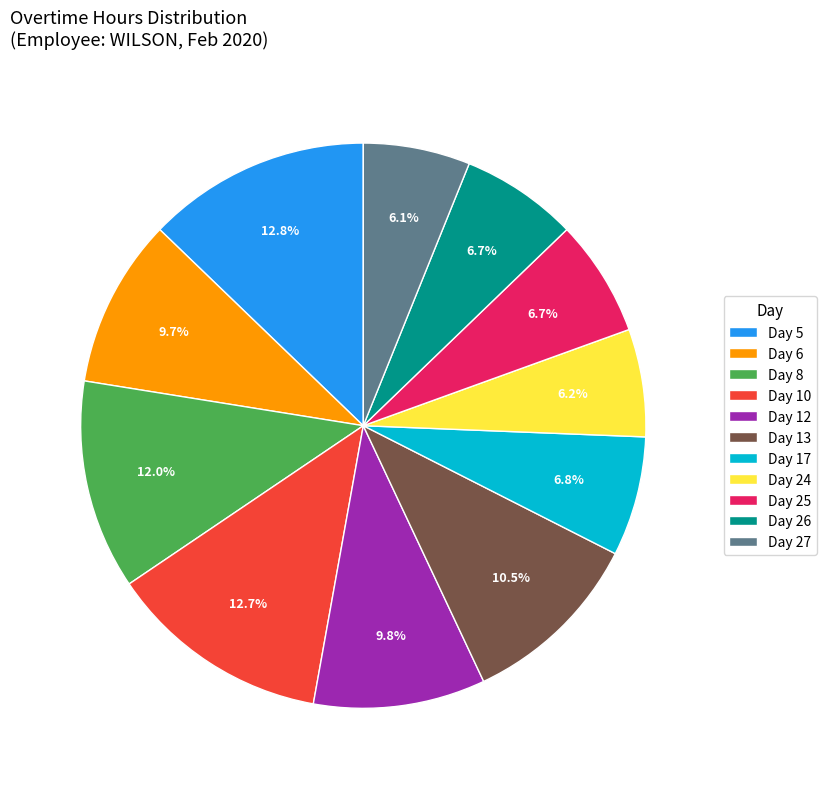

Does Day 5 represent more than half of the total?

No